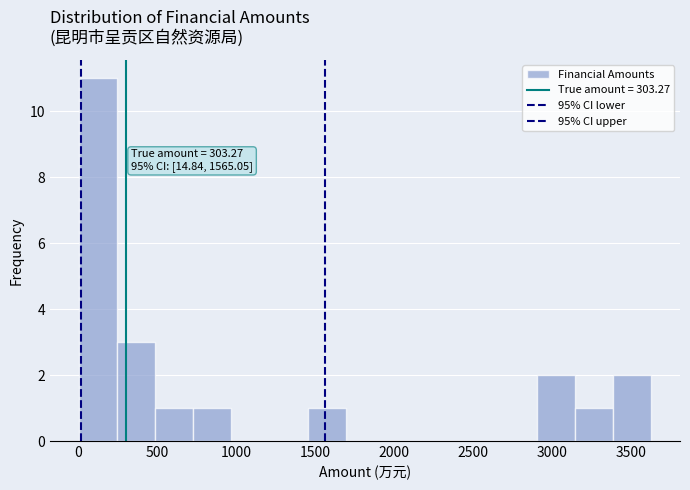

Over which range of the x-axis is the bar tallest?

0 to 250